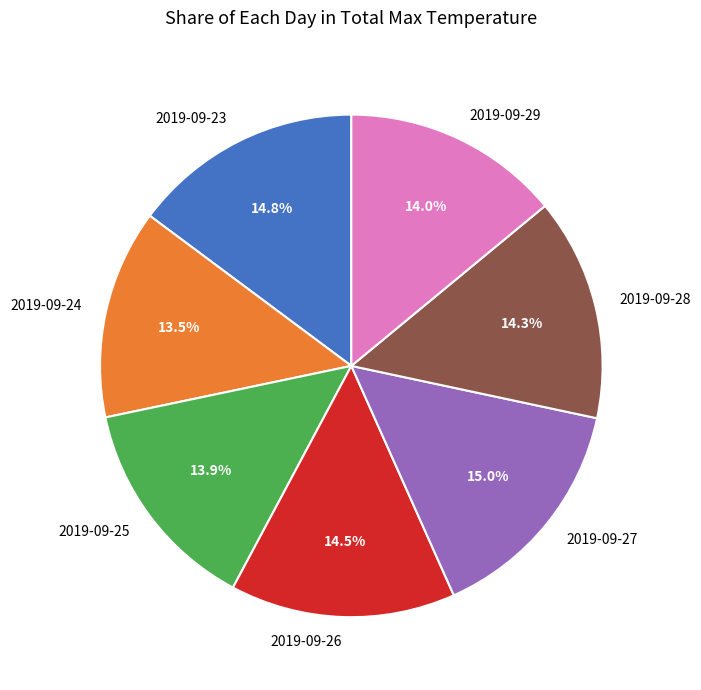

Combined, do 2019-09-26 and 2019-09-28 account for over 50%?

No